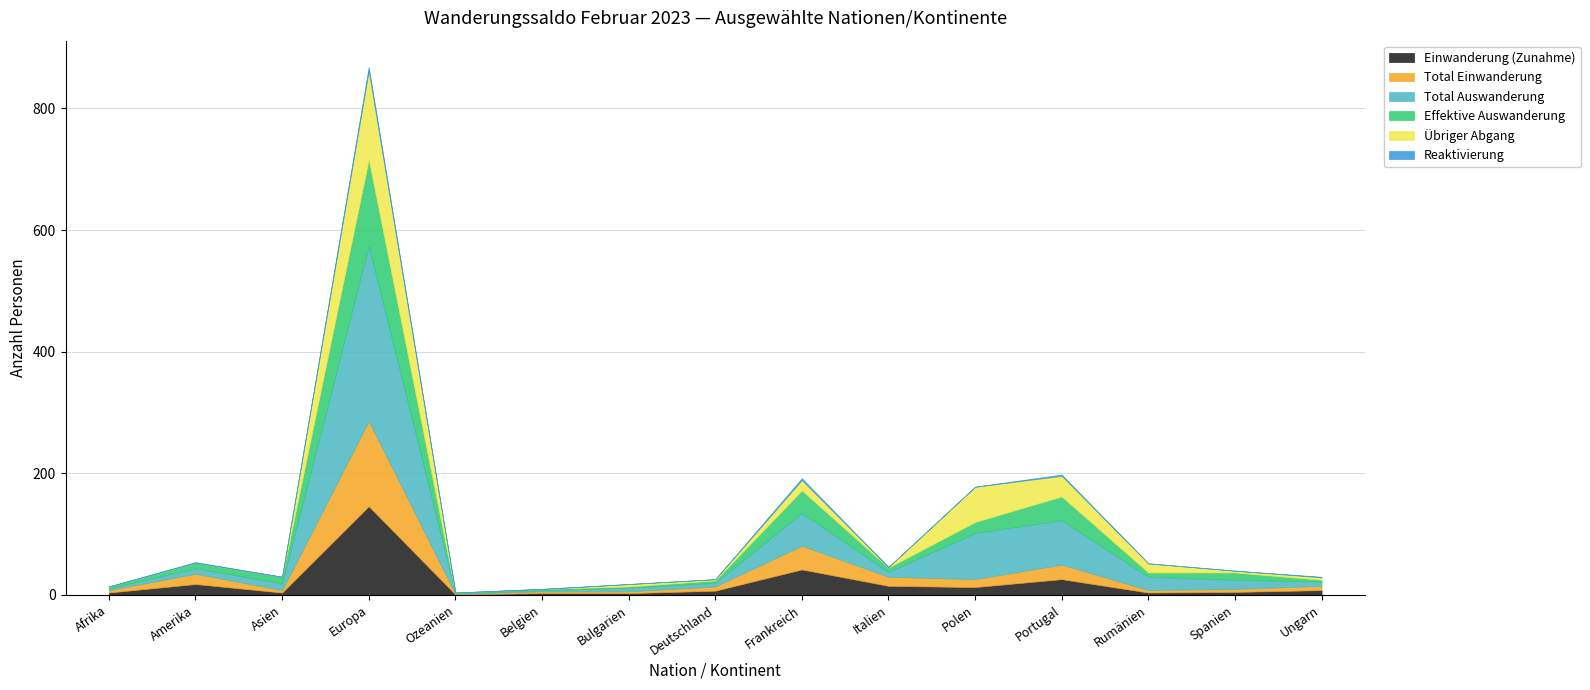

Between Portugal and Rumänien, which series saw the biggest shift?

Total Auswanderung